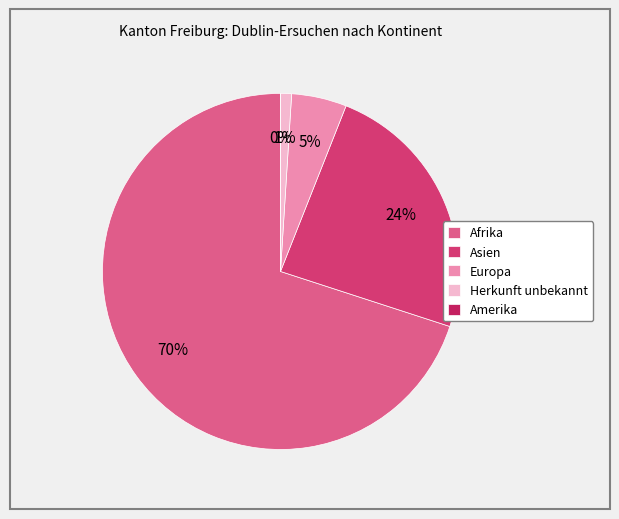

Does Amerika account for over 50% of the chart?

No